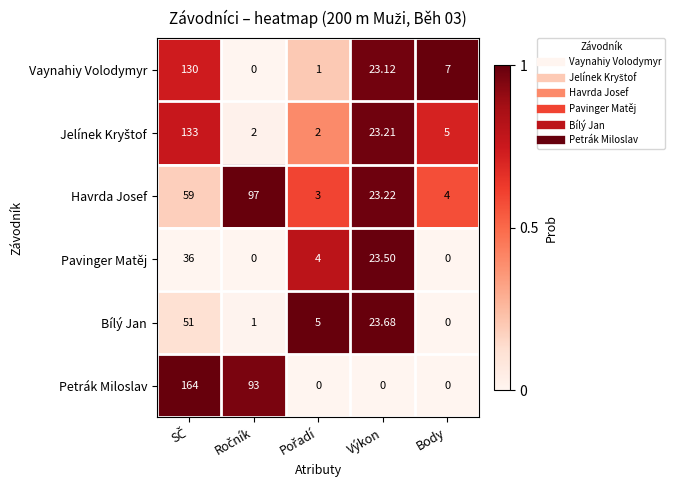

Which series has the widest spread of values?

Petrák Miloslav